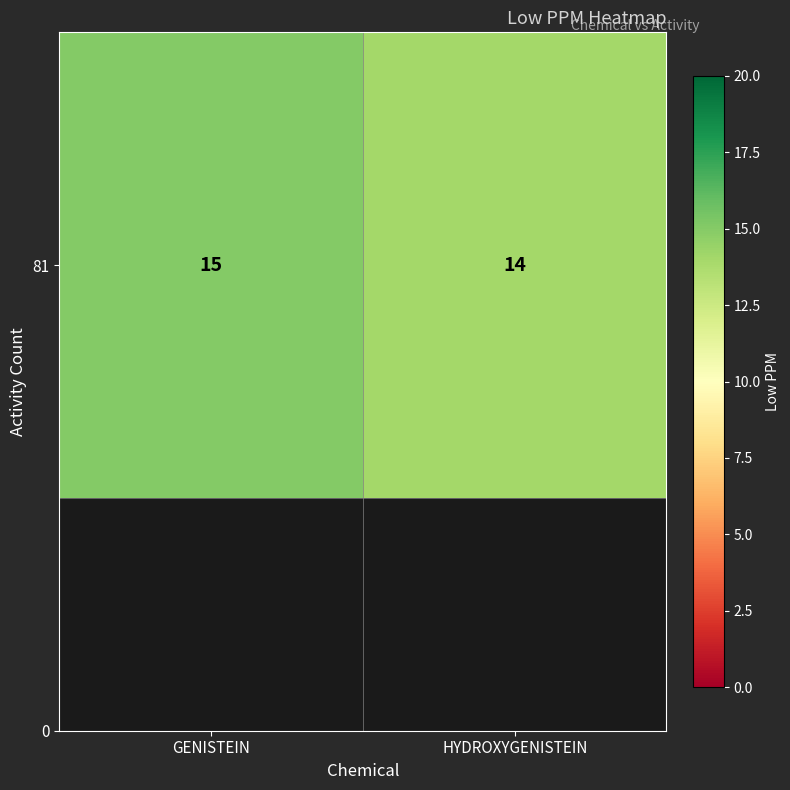

What is the maximum value shown in the chart?

15